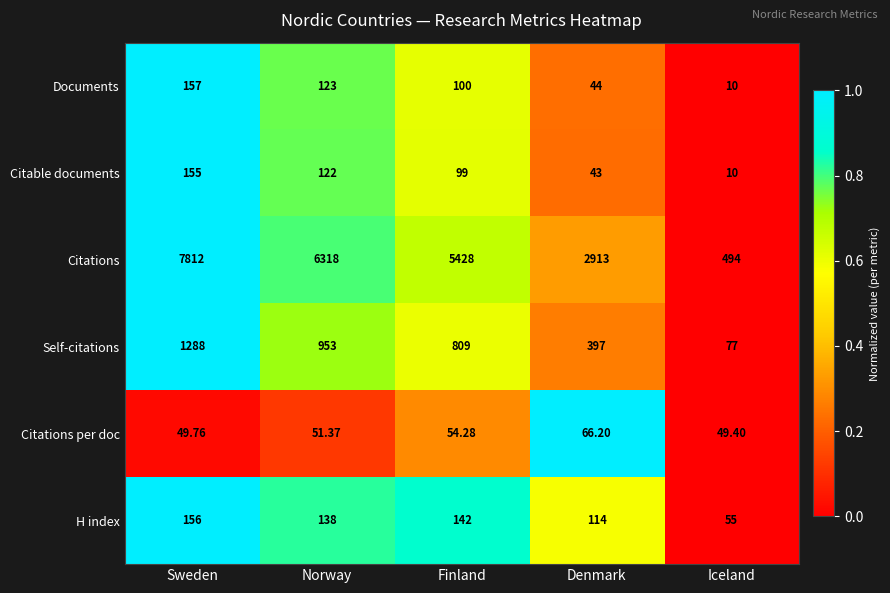

Which series has the largest range (max minus min)?

Citations